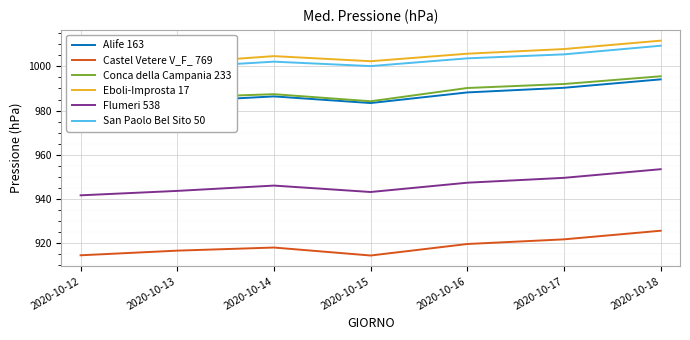

Count the number of categories in the chart.

7